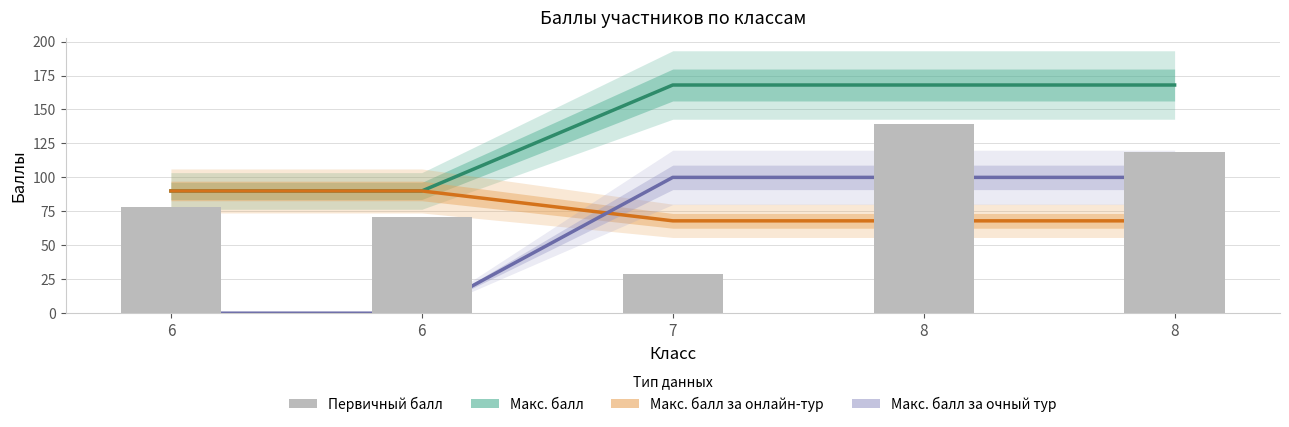

What is the difference between the second highest and minimum values in the Макс. балл за очный тур series?

100